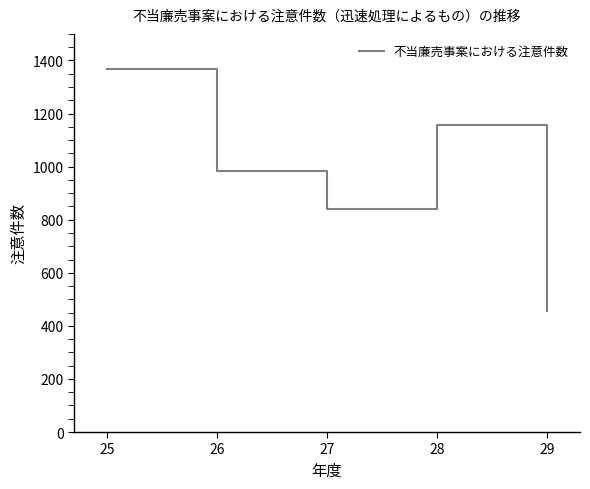

What value does the data have at 25?

1366